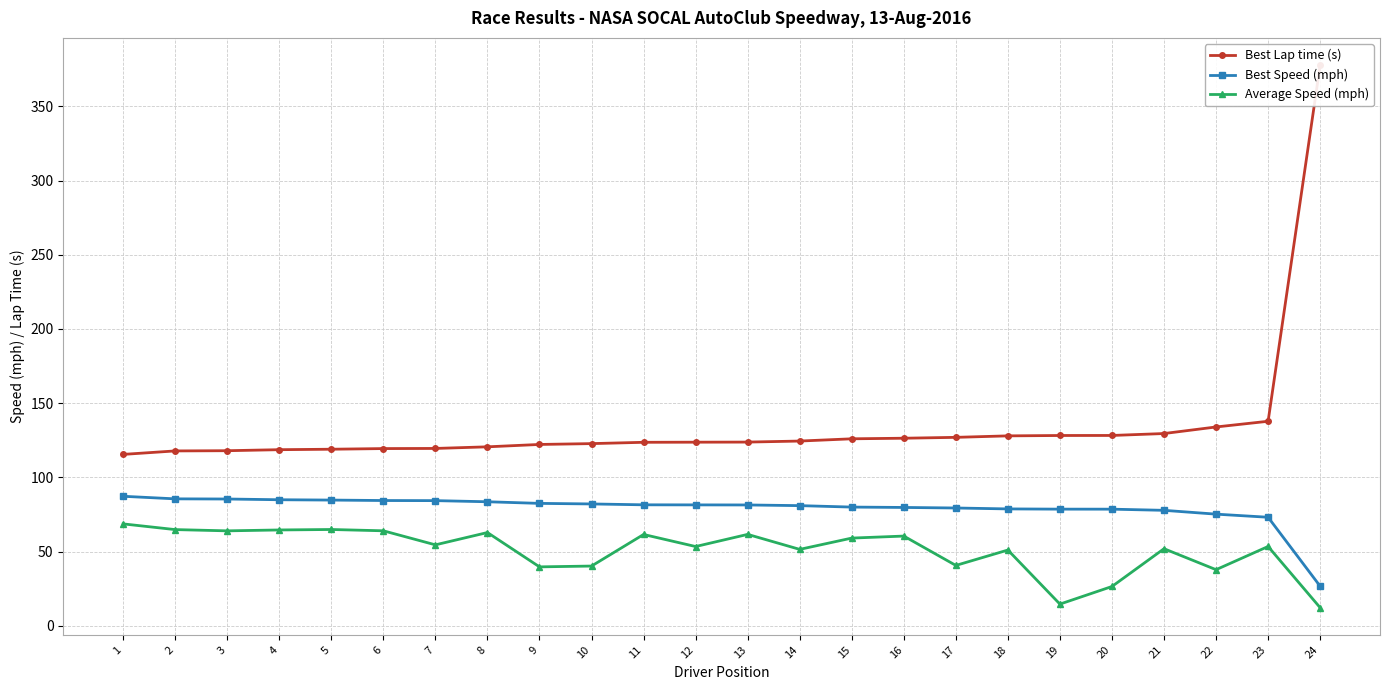

What is the smallest value displayed?

12.2